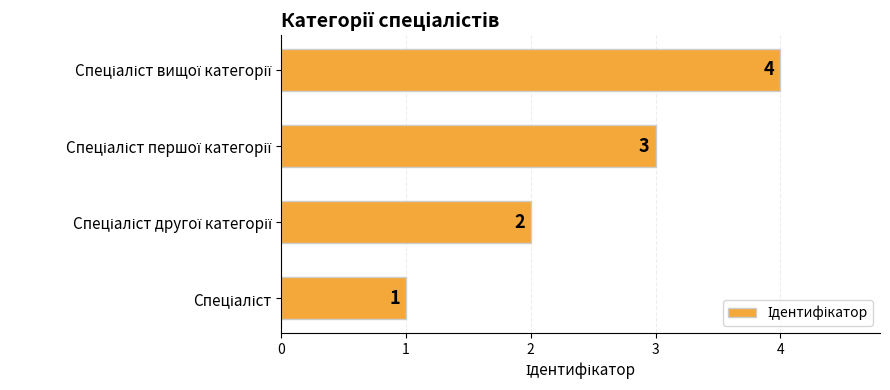

What is the difference between the maximum and minimum values?

3